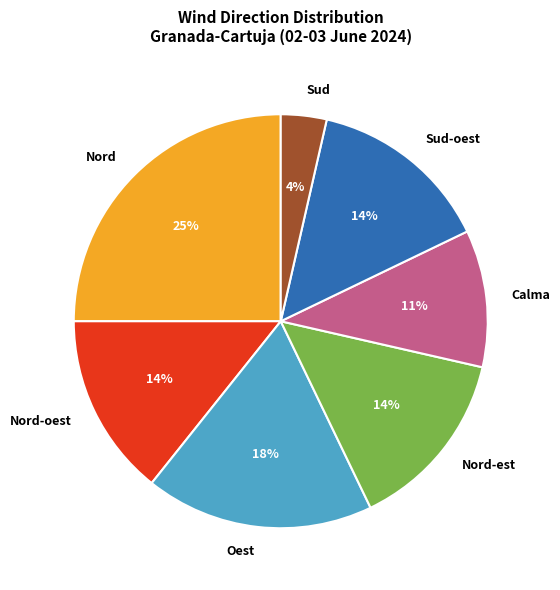

What is the ratio of the value at Nord-est to the value at Sud-oest?

1.0